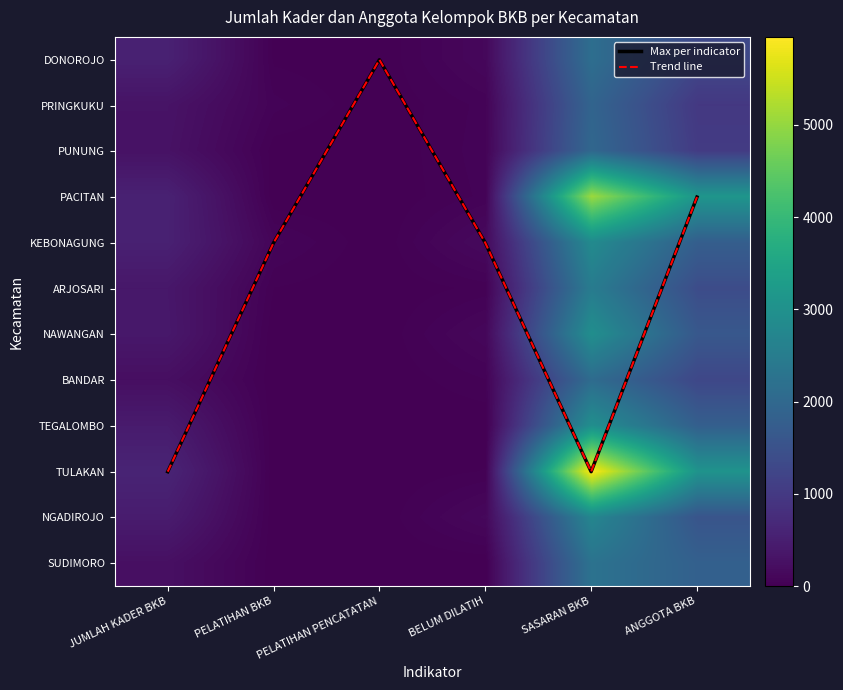

At which label does TEGALOMBO reach its minimum?

PELATIHAN BKB